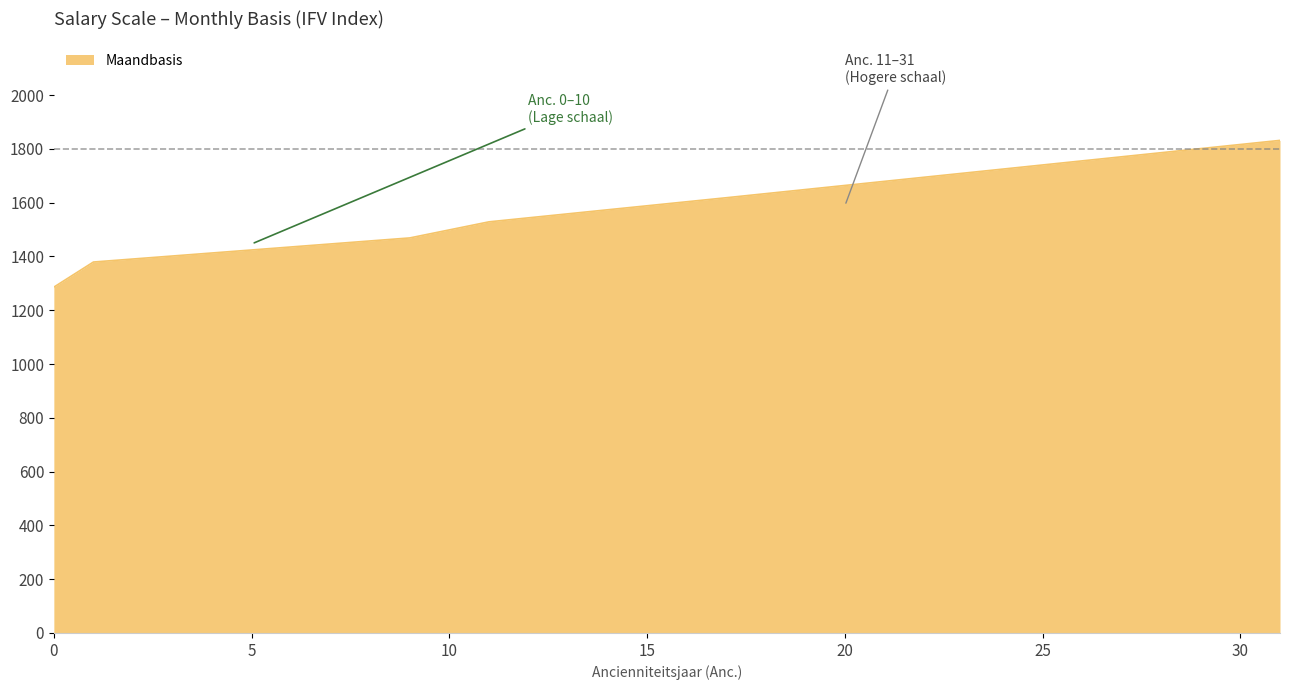

What is the difference between the second highest and minimum values?

515.2